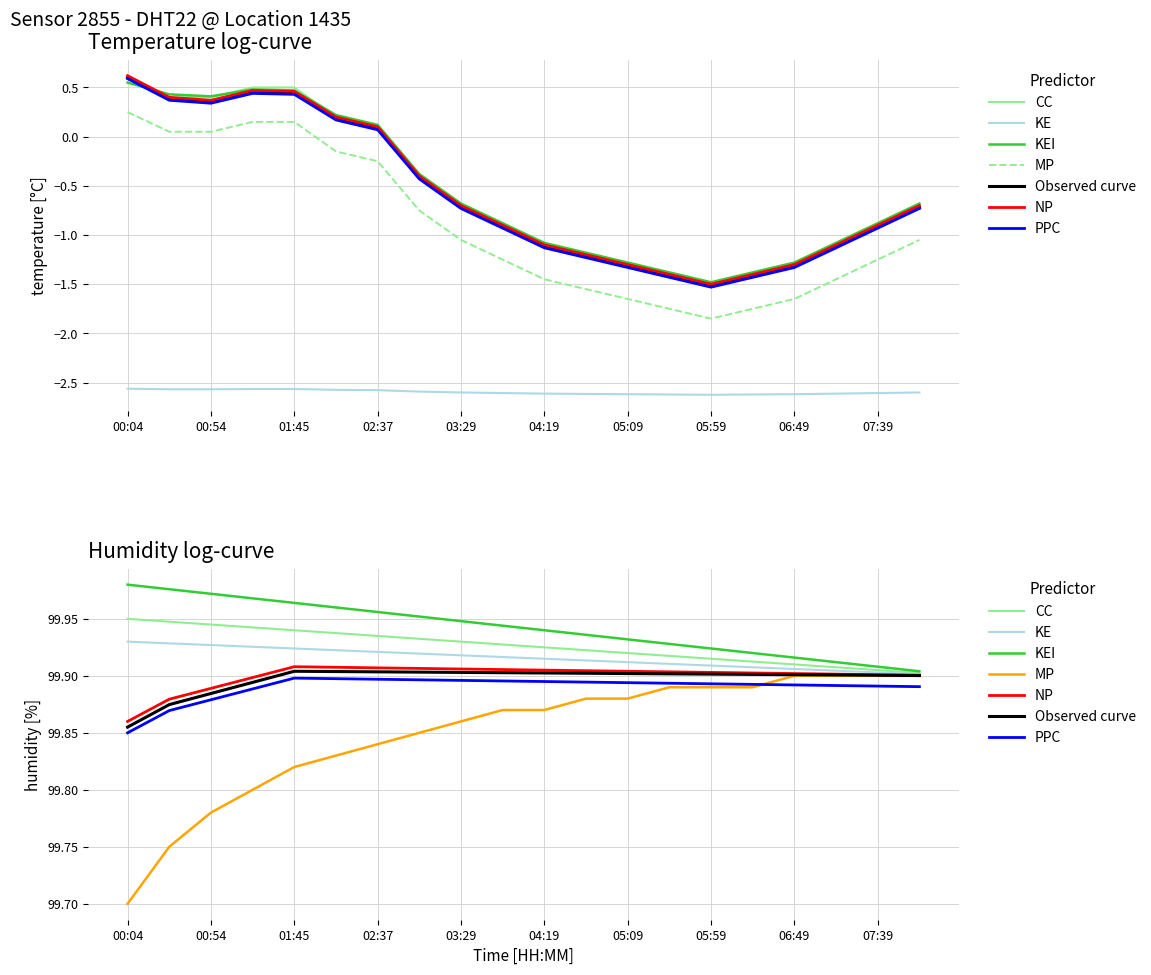

Where is the first local minimum for temp_smooth?

00:54